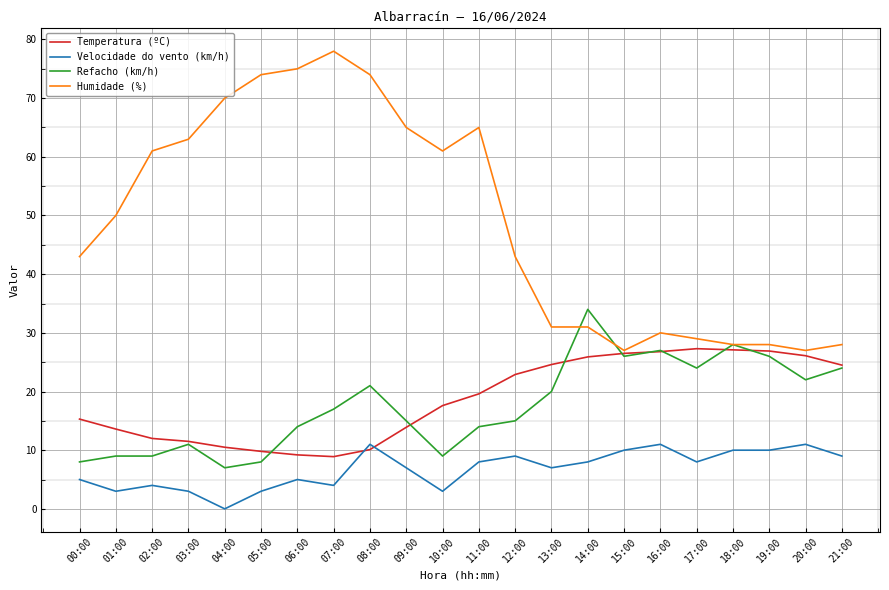

What is the sum of all Temperatura (ºC) values?

410.6